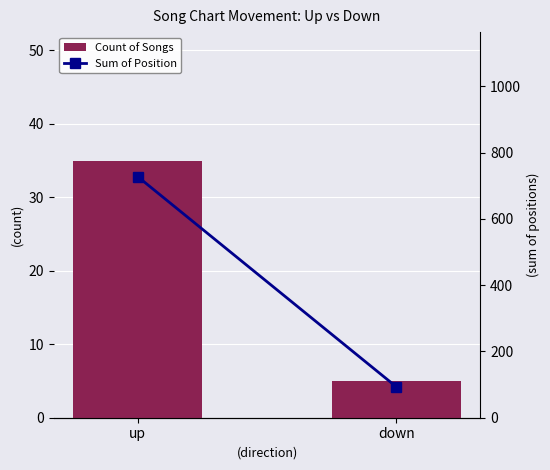

Is the value of Count of Songs at up greater than the value of Sum of Position at down?

No